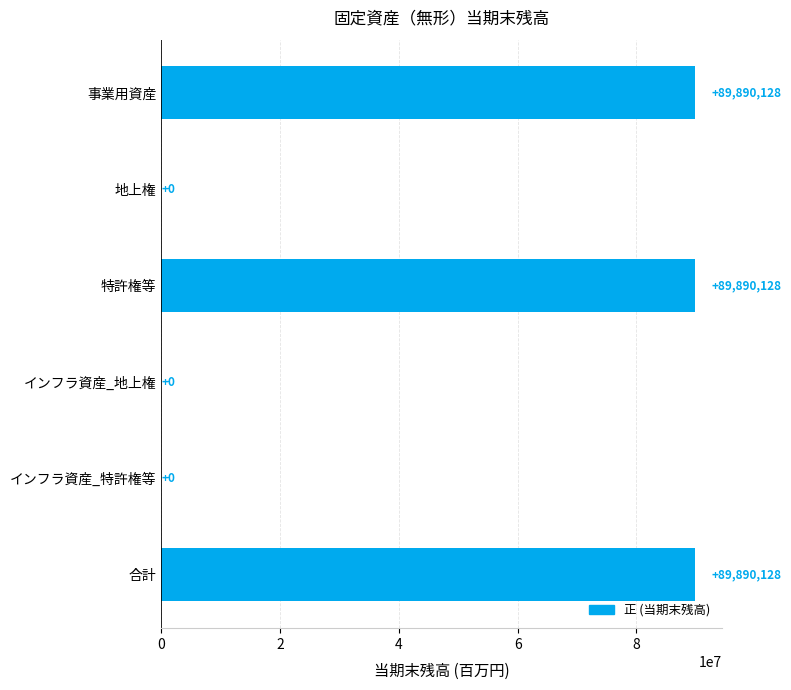

Which has a higher value, 特許権等 or インフラ資産_特許権等?

特許権等